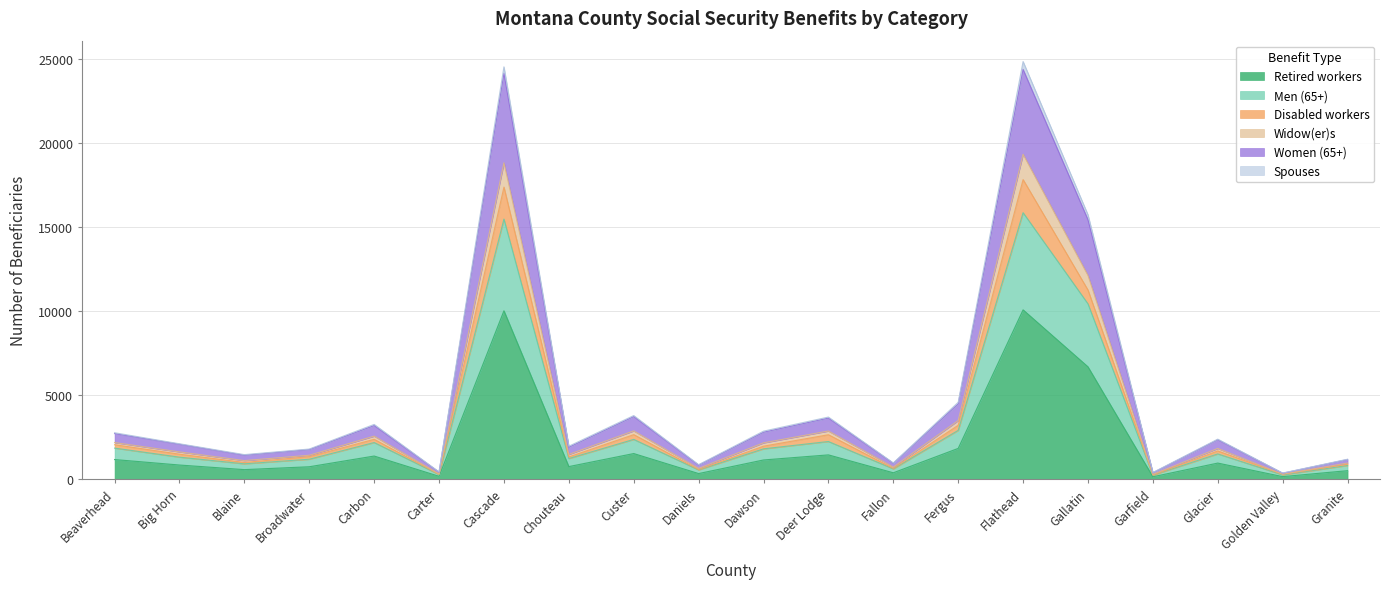

True or false: Disabled workers has more than 1 interior local peaks.

True